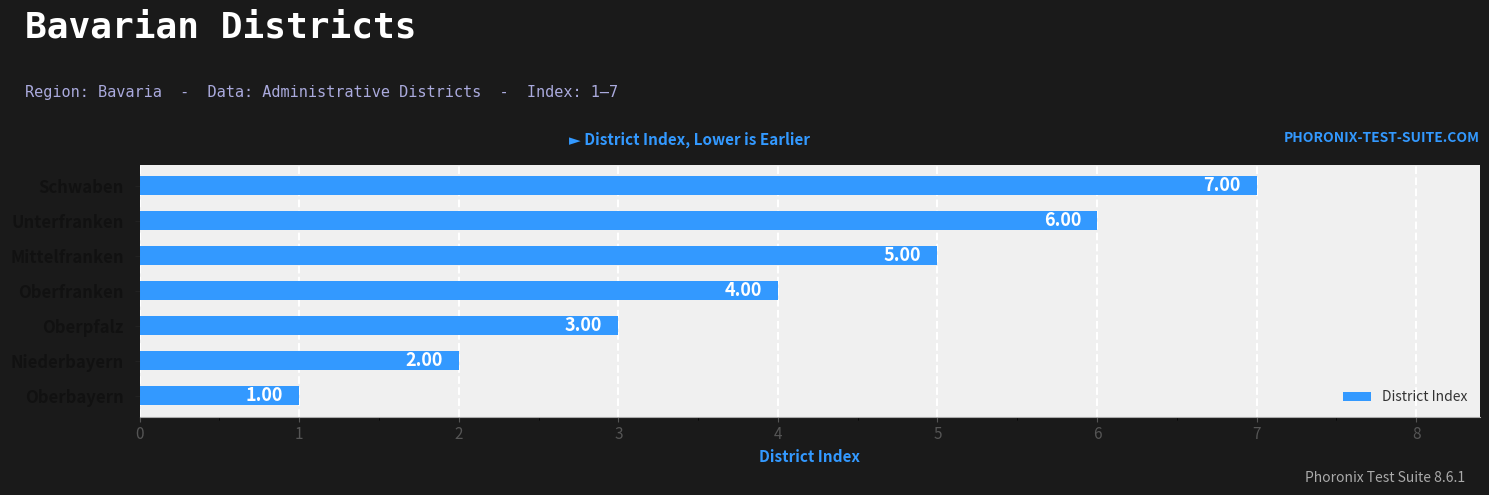

List the labels in order of value, largest first.

Schwaben, Unterfranken, Mittelfranken, Oberfranken, Oberpfalz, Niederbayern, Oberbayern